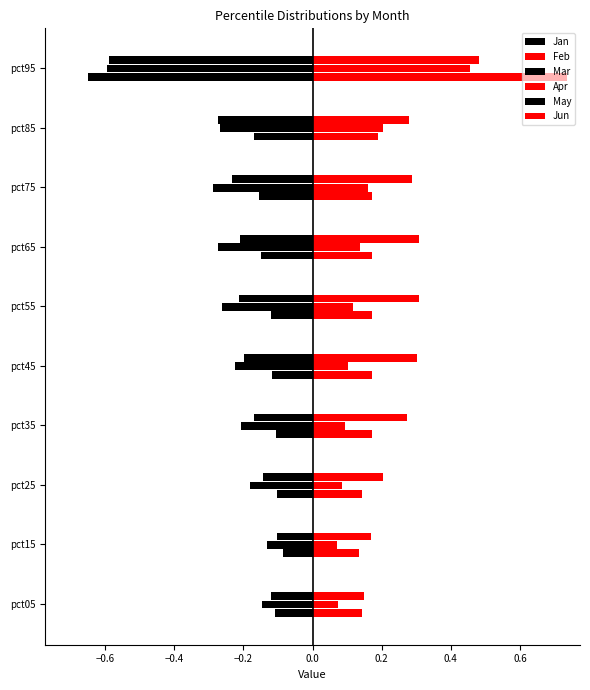

Count the number of categories in the chart.

10